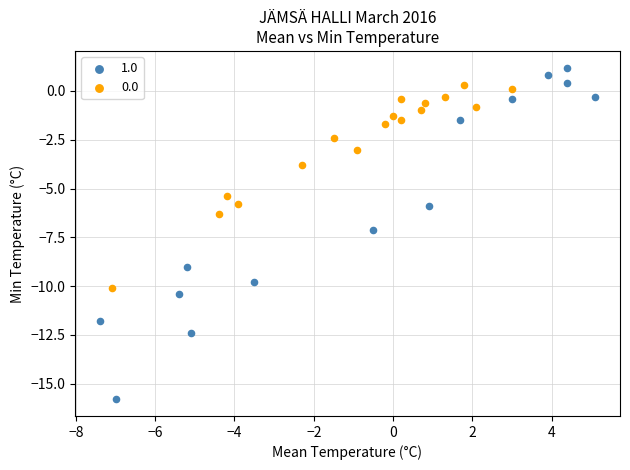

Which series has the largest Y range (max minus min)?

1.0